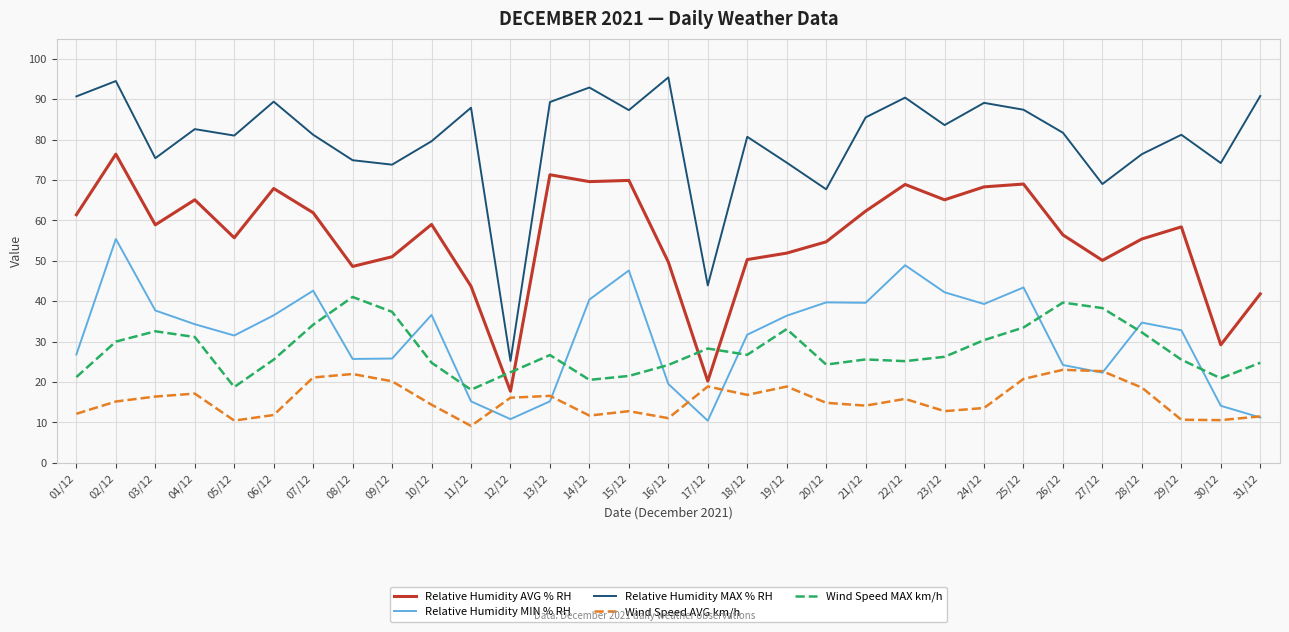

True or false: Relative Humidity MAX % RH and Wind Speed MAX km/h intersect in this chart.

False